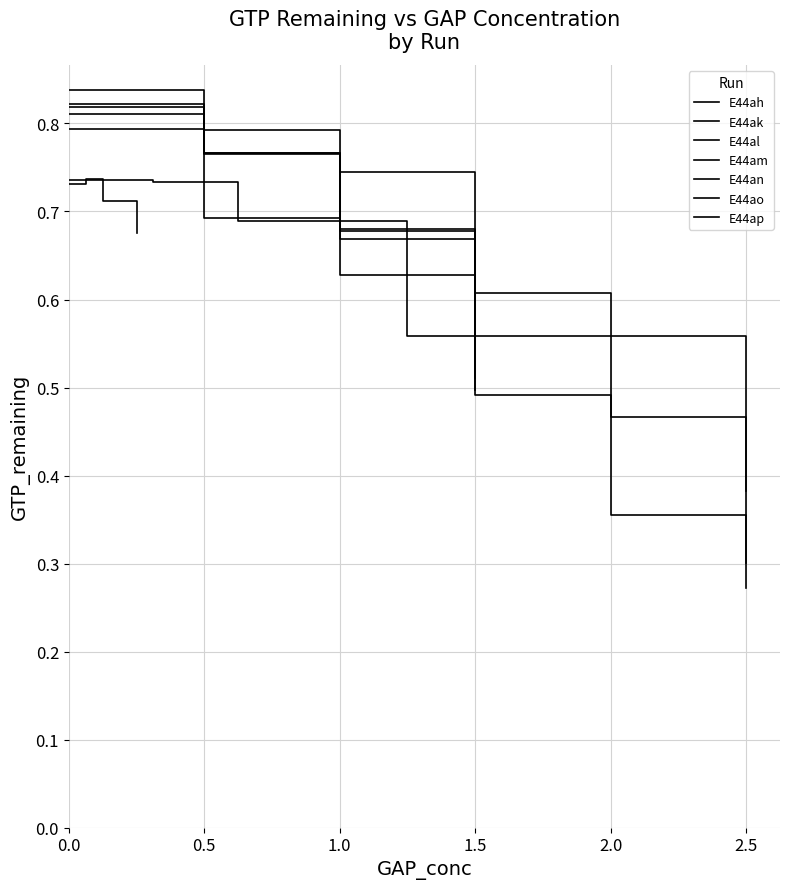

What is the smallest value displayed?

0.3